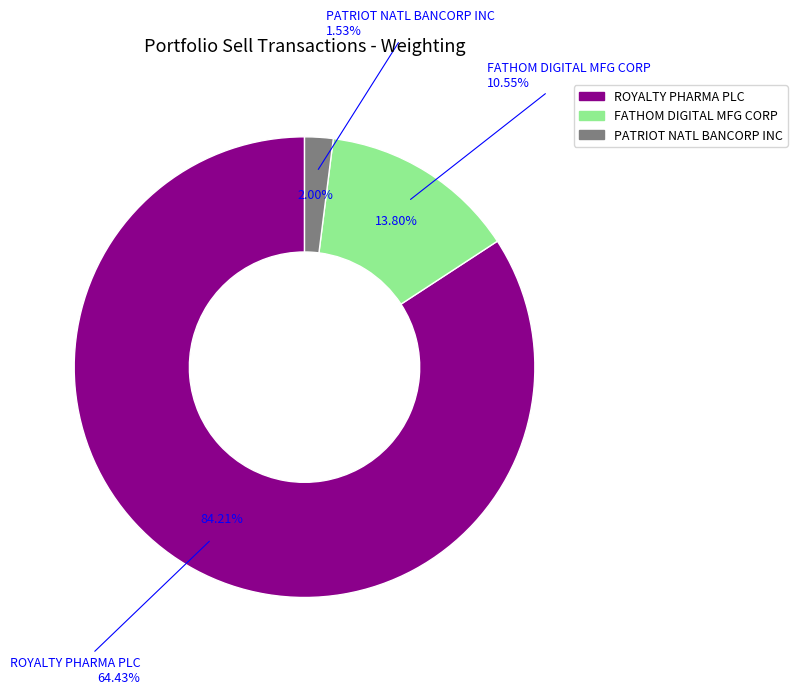

Approximately how many times larger is the value at PATRIOT NATL BANCORP INC compared to FATHOM DIGITAL MFG CORP?

0.1